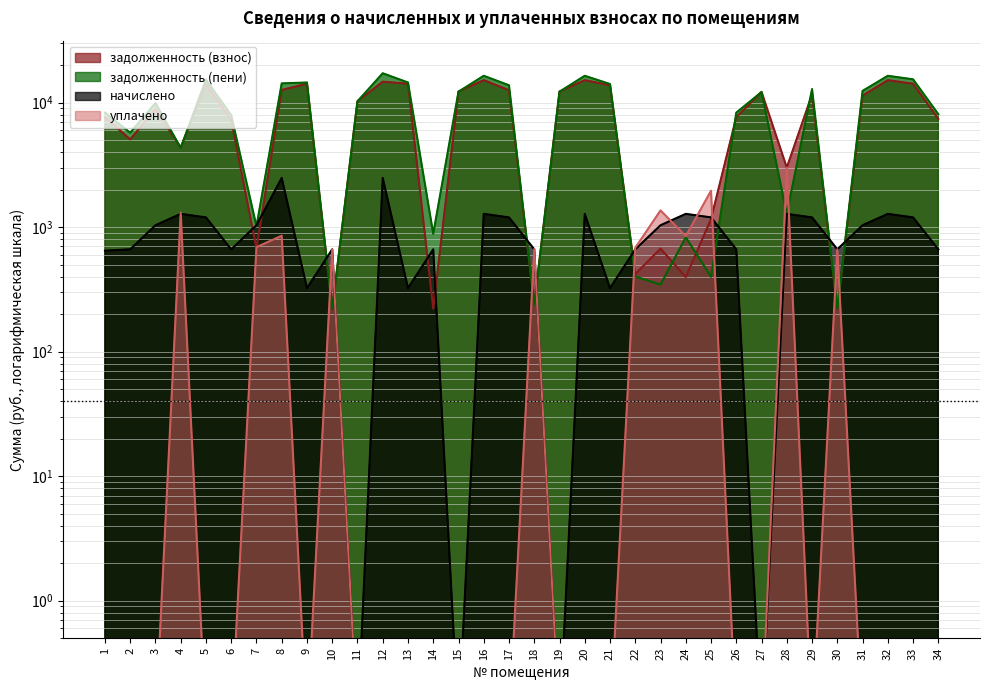

The уплачено series shows 0.1 at 5. True or false?

True